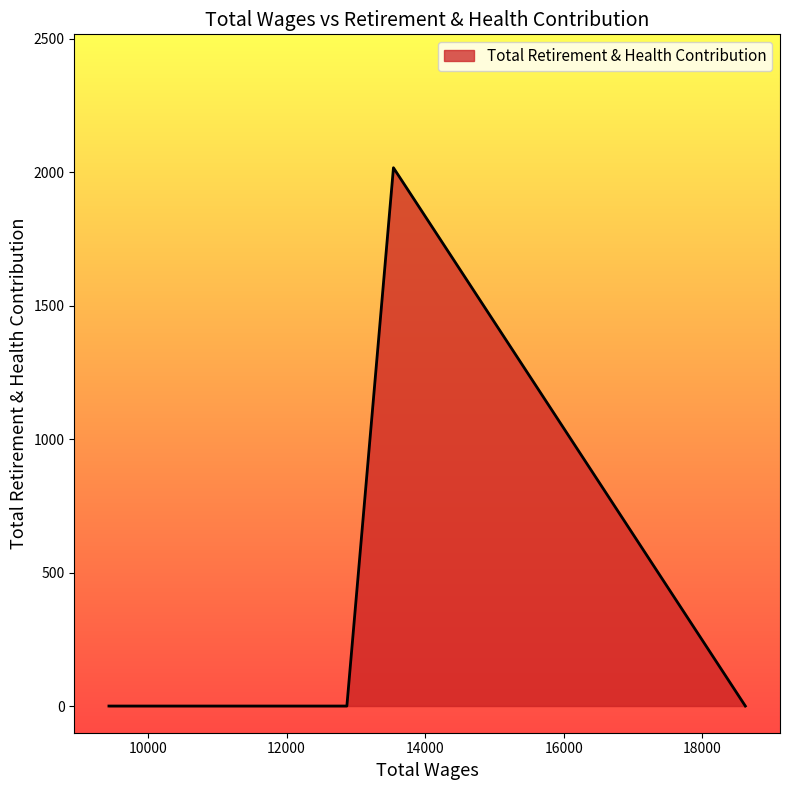

Does the chart display data point markers on the line(s)?

No